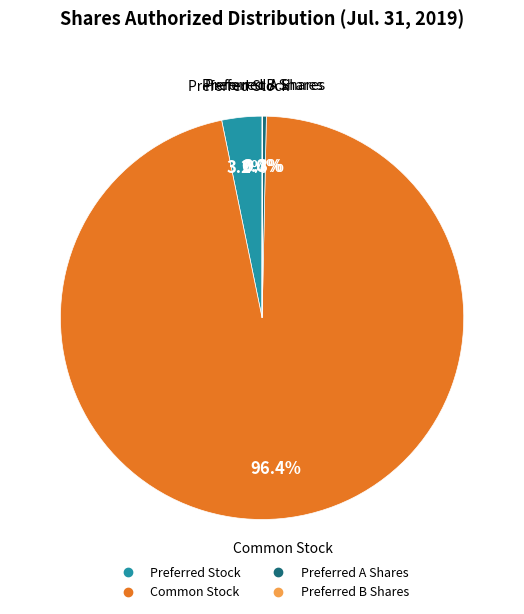

To the nearest percent, what is the difference between the largest and smallest slice percentages?

96%